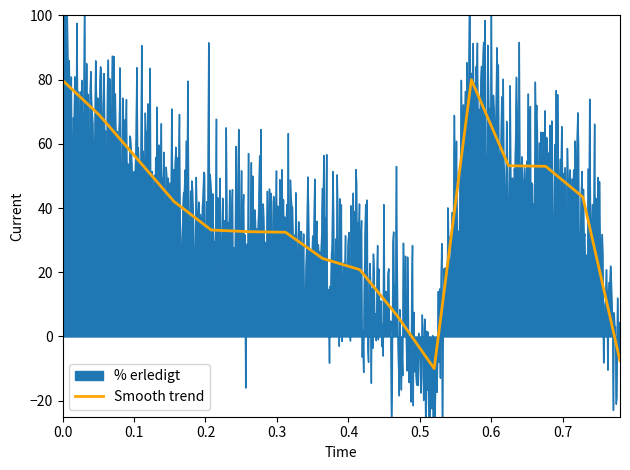

Reading right to left, transcribe all the data shown in this chart.

-7.6	43.4	53.0	53.2	80.0	-10.0	6.5	20.8	24.3	32.5	32.6	33.2	42.1	55.5	68.9	79.8